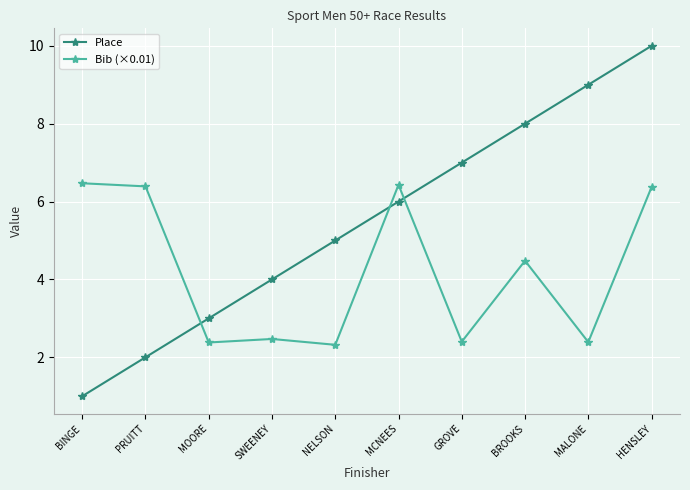

What position from the left is HENSLEY?

10